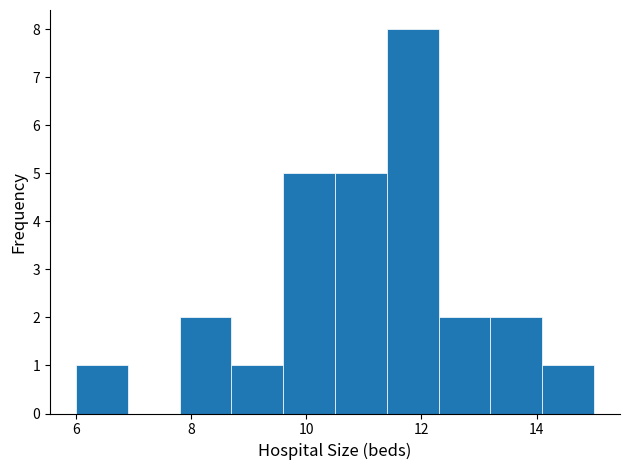

Reading left to right, list every bar in this chart as the range it spans on the x-axis followed by its height. Neither the bar edges nor the heights are printed on the chart, so give them approximately, as read against the axes.

6.0 to 6.9: 1
6.9 to 7.8: 0
7.8 to 8.7: 2
8.7 to 9.6: 1
9.6 to 10.5: 5
10.5 to 11.4: 5
11.4 to 12.3: 8
12.3 to 13.2: 2
13.2 to 14.1: 2
14.1 to 15.0: 1